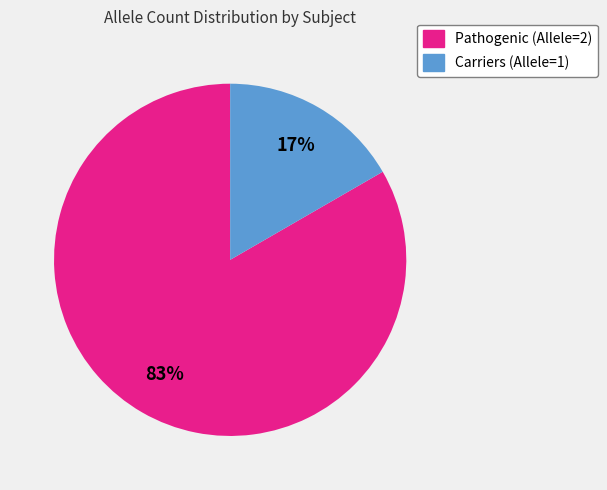

Is the sum of Carriers (Allele=1) and Pathogenic (Allele=2) greater than half?

Yes